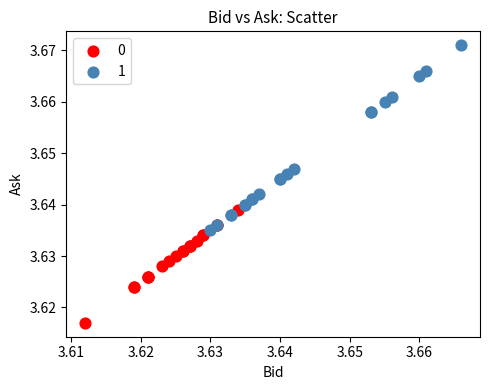

What are all the series names shown in the legend?

0, 1